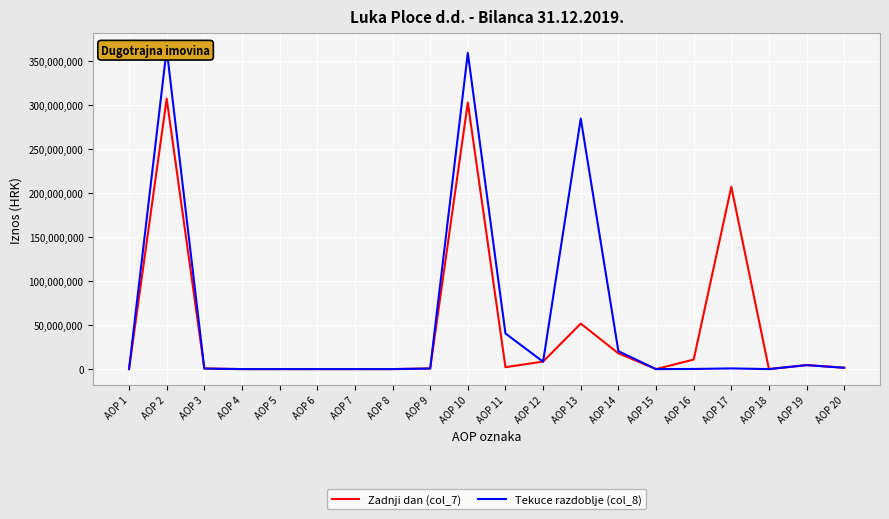

Does the chart display data point markers on the line(s)?

No